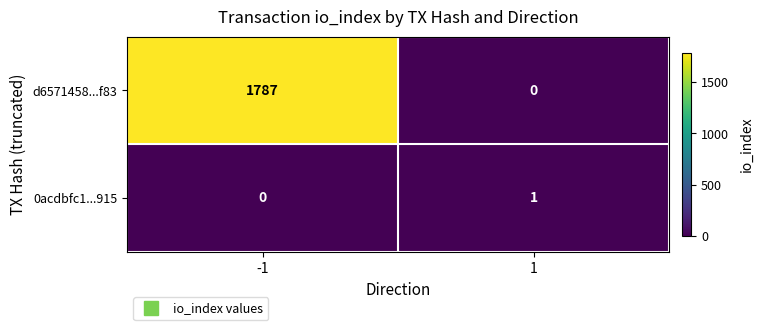

List the labels in order of d6571458...f83 value, largest first.

-1, 1